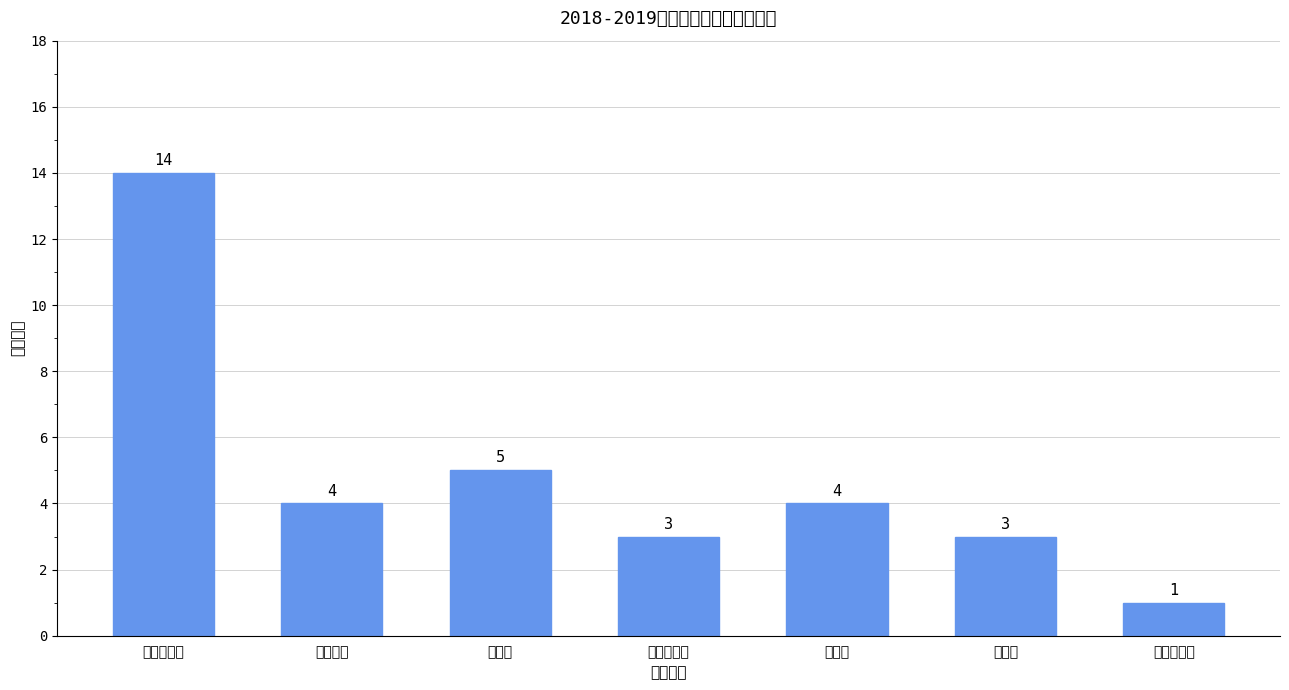

How many values are below 4?

3